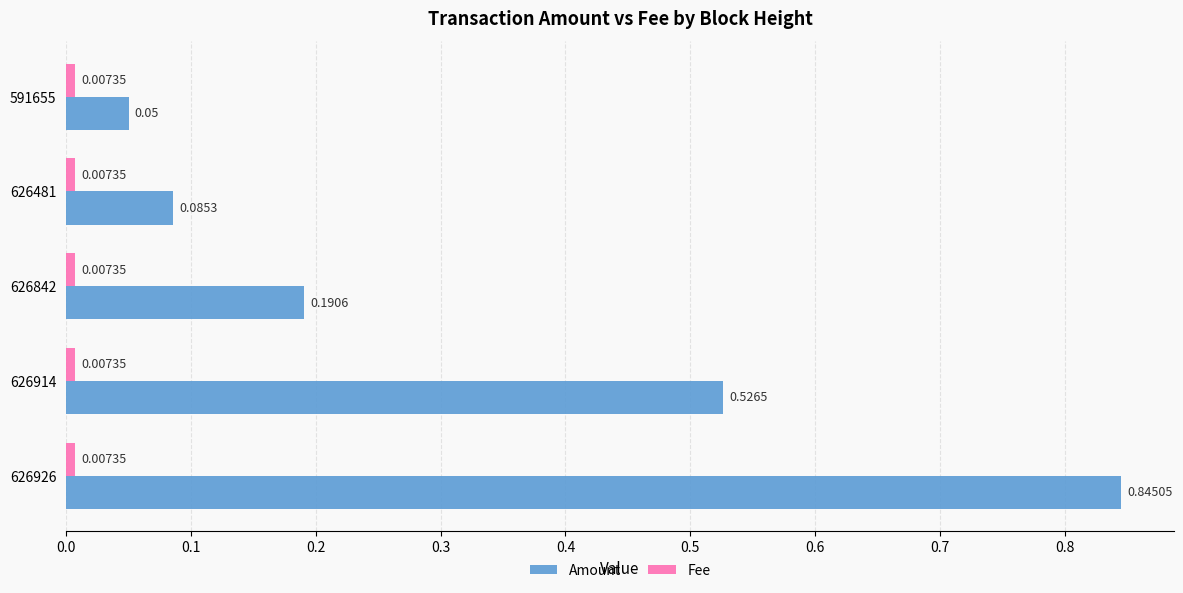

List the labels in order of Amount value, smallest first.

591655, 626481, 626842, 626914, 626926